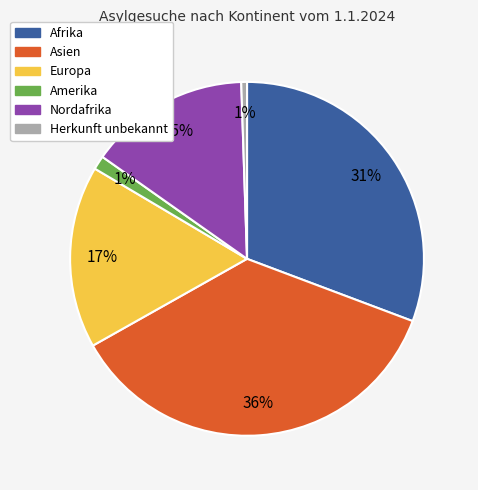

Does any single category account for the majority?

No